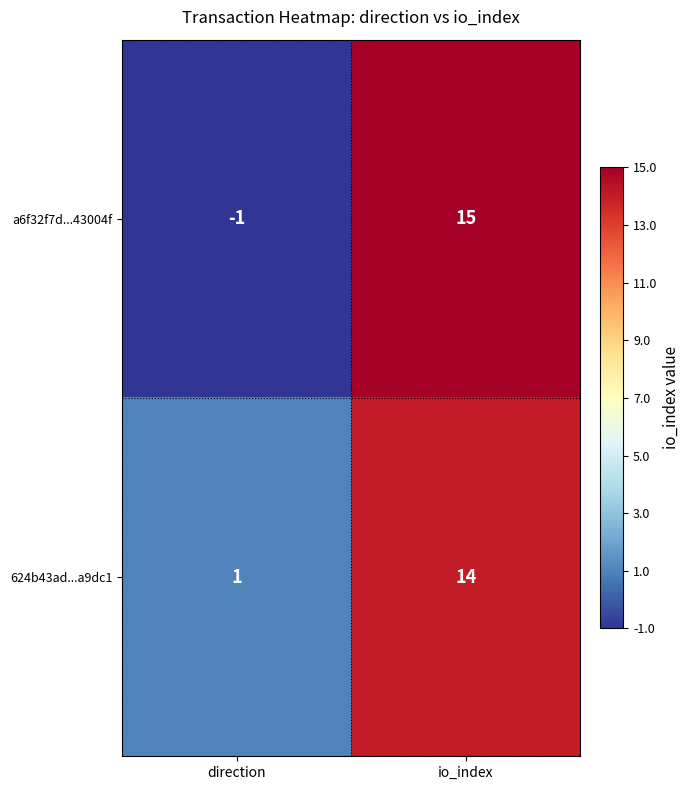

True or false: a6f32f7d...43004f has a value of -1 at direction.

True